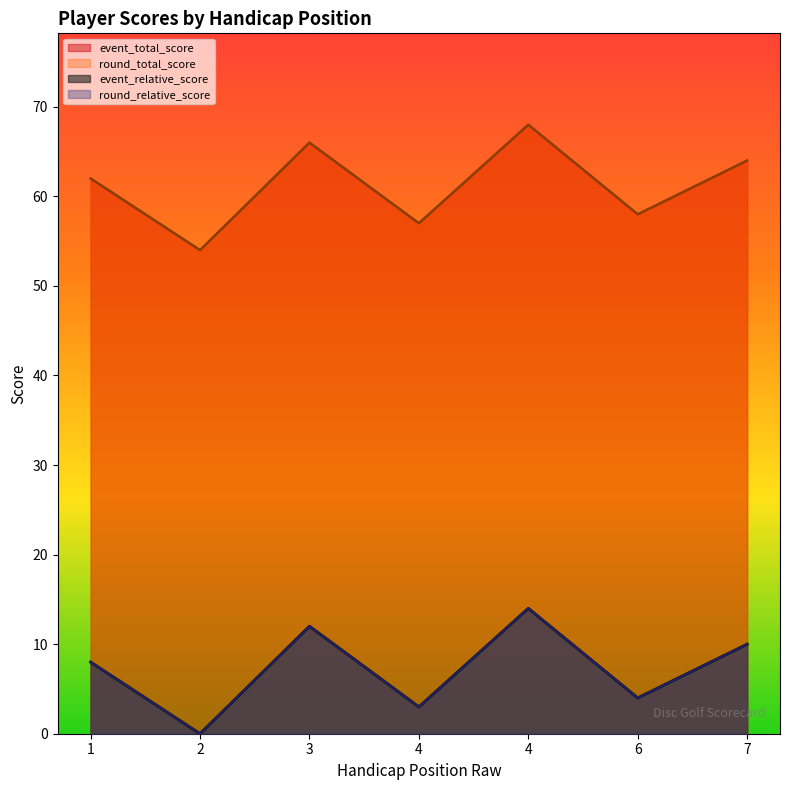

Between 7 and 4, which is larger?

4